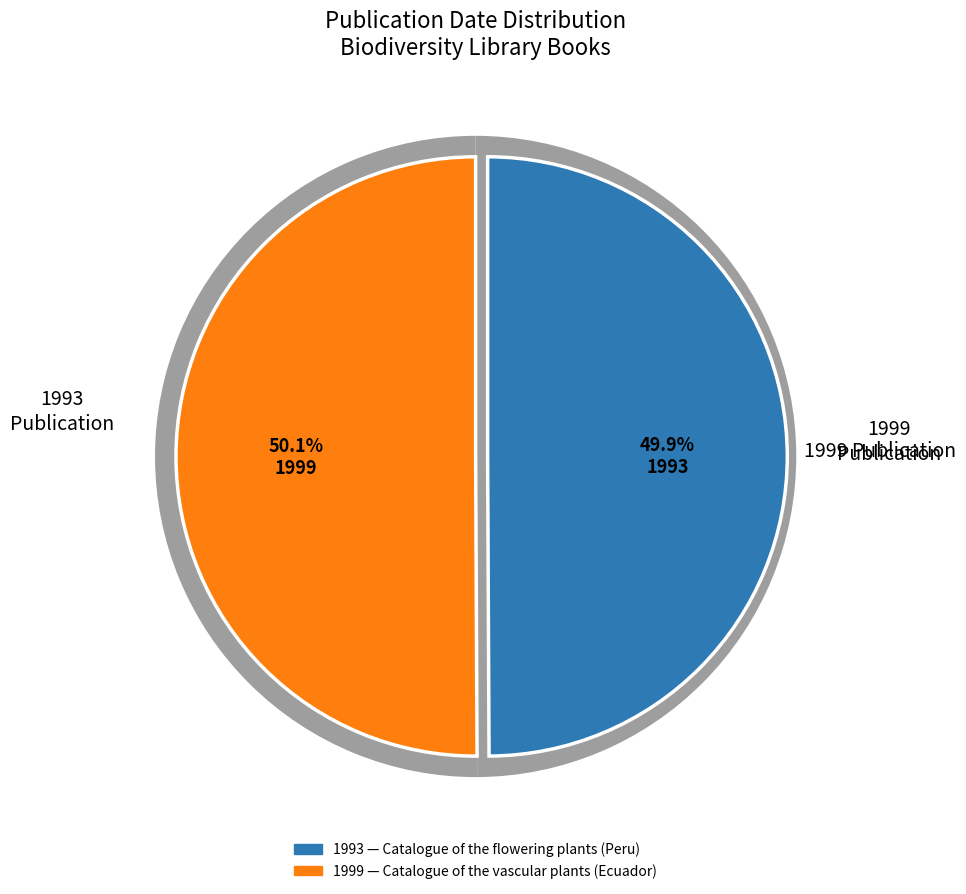

What is the smallest slice in the pie chart?

Catalogue of the flowering plants and gymnosperms of Peru (1993)